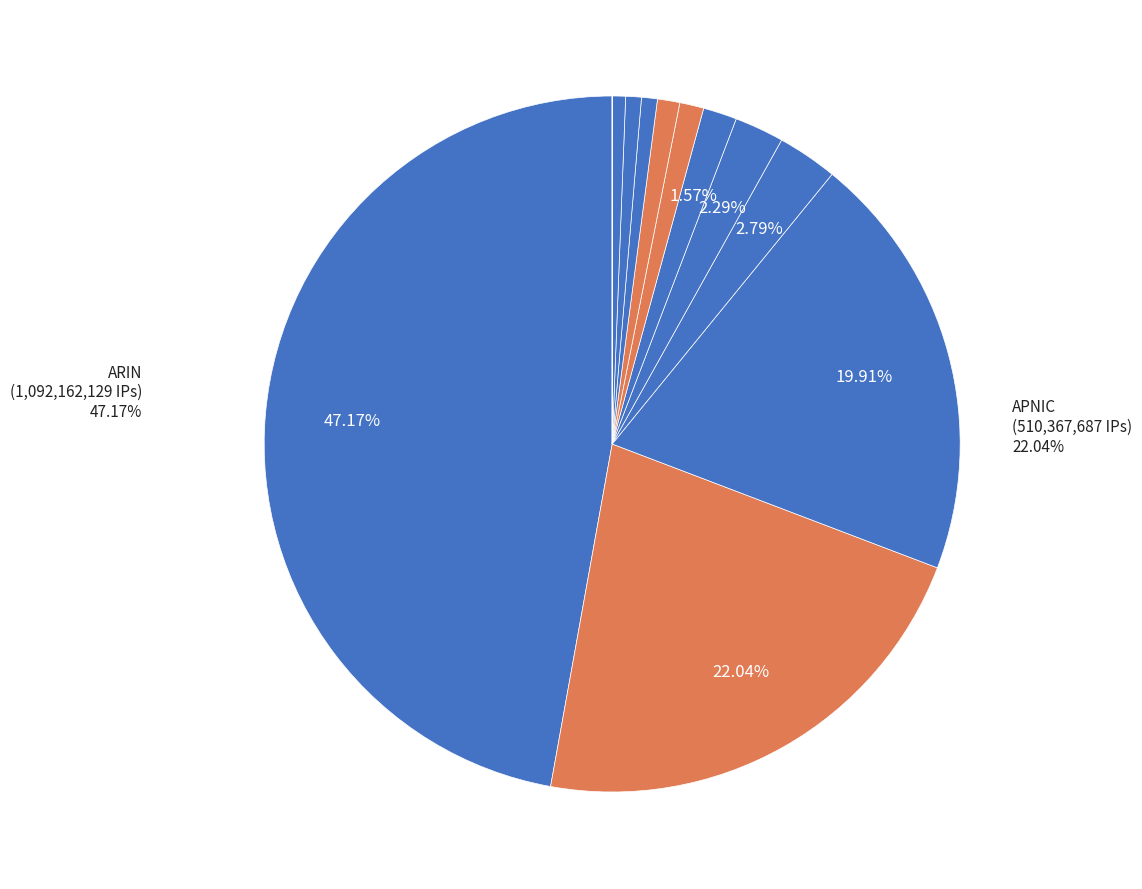

Which has a higher value, LACNIC or Apple Computer Inc.?

LACNIC